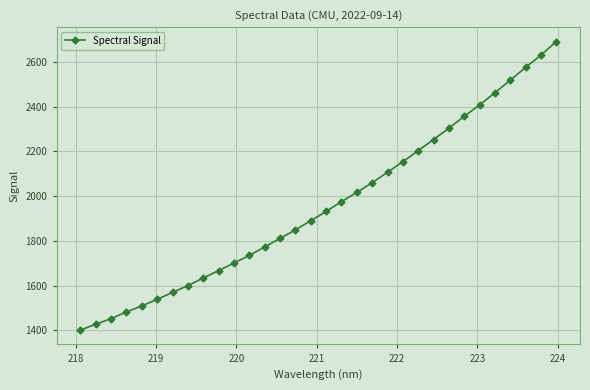

What is the average value?

1958.9